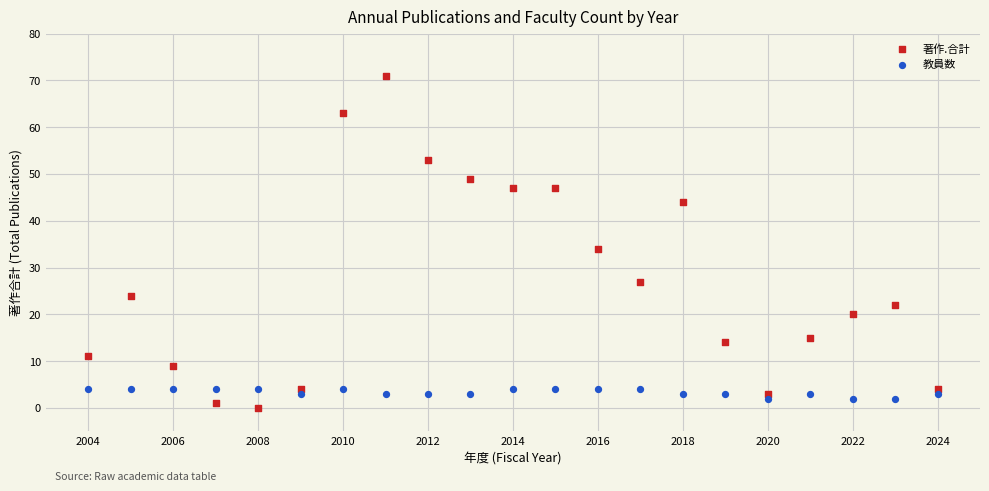

Across all data points, what is the range of X values (max minus min)?

20